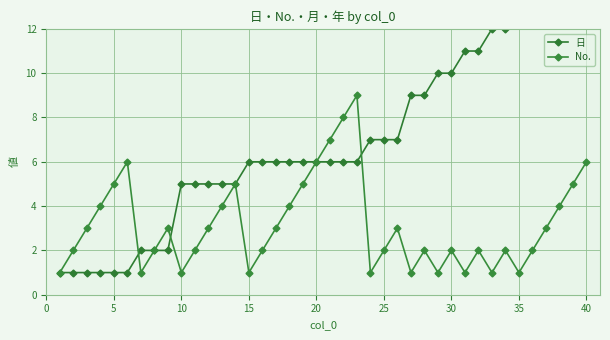

True or false: No. has more than 0 points higher than both neighbors.

True